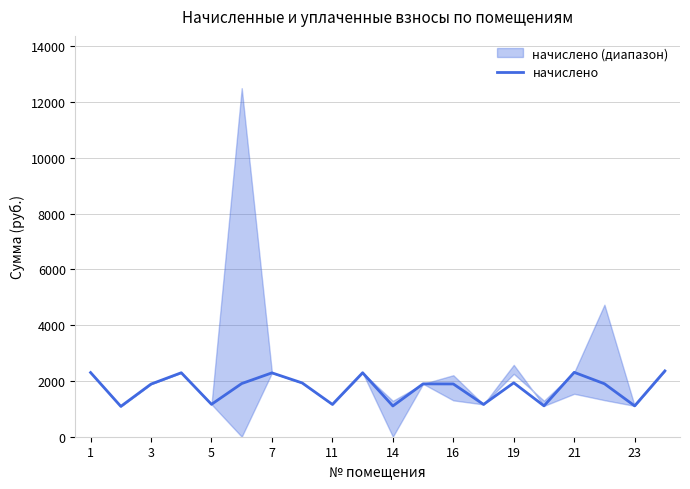

What is the lowest value of the начислено series?

1087.7